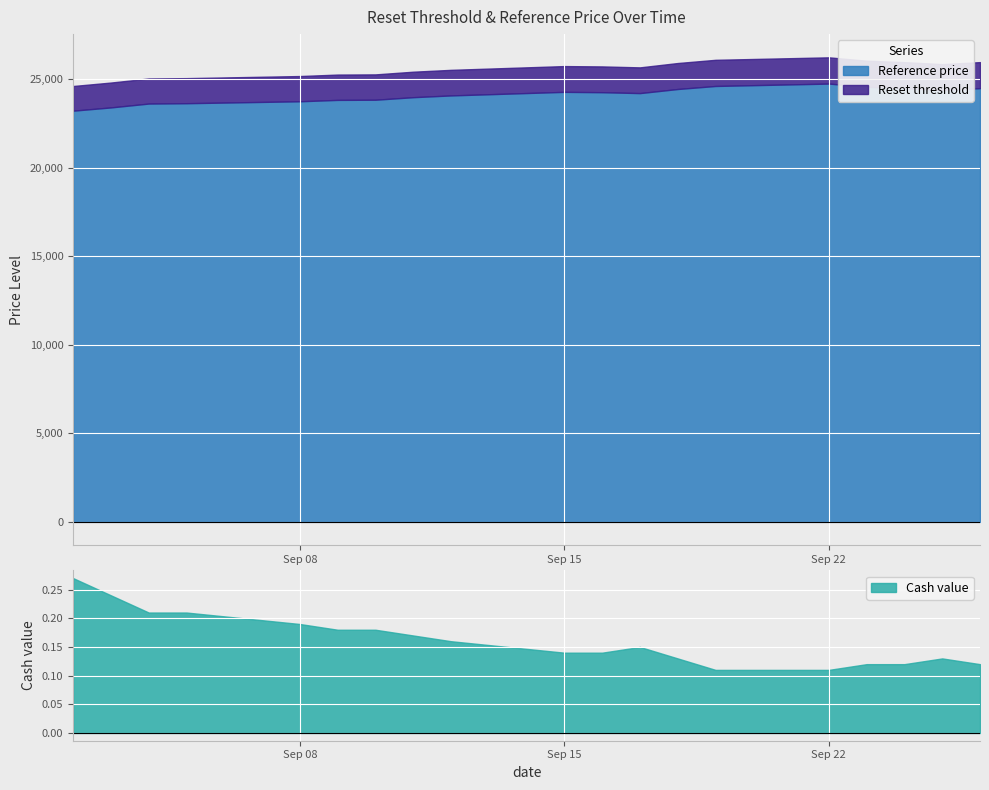

Reading left to right, extract all data points from this chart.

Reset threshold: 2025-09-26=25973.7	2025-09-25=25861.2	2025-09-24=25973.3	2025-09-23=26055.0	2025-09-22=26243.7	2025-09-19=26103.8	2025-09-18=25922.2	2025-09-17=25676.8	2025-09-16=25730.7	2025-09-15=25749.6	2025-09-12=25536.9	2025-09-11=25432.0	2025-09-10=25280.2	2025-09-09=25270.0	2025-09-08=25186.8	2025-09-05=25068.6	2025-09-04=25048.8	2025-09-03=24819.7	2025-09-02=24624.3
Reference price: 2025-09-26=24503.8	2025-09-25=24397.3	2025-09-24=24503.6	2025-09-23=24580.2	2025-09-22=24761.1	2025-09-19=24626.2	2025-09-18=24454.9	2025-09-17=24223.7	2025-09-16=24274.2	2025-09-15=24293.8	2025-09-12=24092.2	2025-09-11=23992.6	2025-09-10=23849.3	2025-09-09=23839.8	2025-09-08=23762.3	2025-09-05=23652.4	2025-09-04=23633.0	2025-09-03=23414.8	2025-09-02=23231.1
Cash value: 2025-09-26=0.1	2025-09-25=0.1	2025-09-24=0.1	2025-09-23=0.1	2025-09-22=0.1	2025-09-19=0.1	2025-09-18=0.1	2025-09-17=0.1	2025-09-16=0.1	2025-09-15=0.1	2025-09-12=0.2	2025-09-11=0.2	2025-09-10=0.2	2025-09-09=0.2	2025-09-08=0.2	2025-09-05=0.2	2025-09-04=0.2	2025-09-03=0.2	2025-09-02=0.3